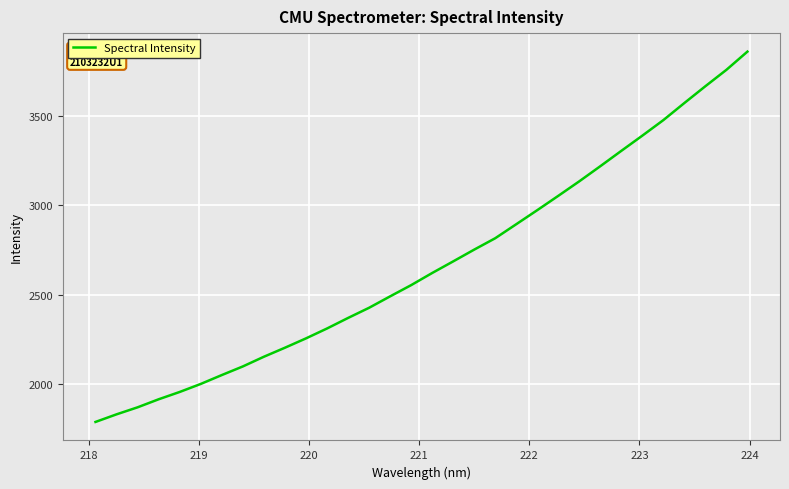

What is the minimum value shown in the chart?

1790.0